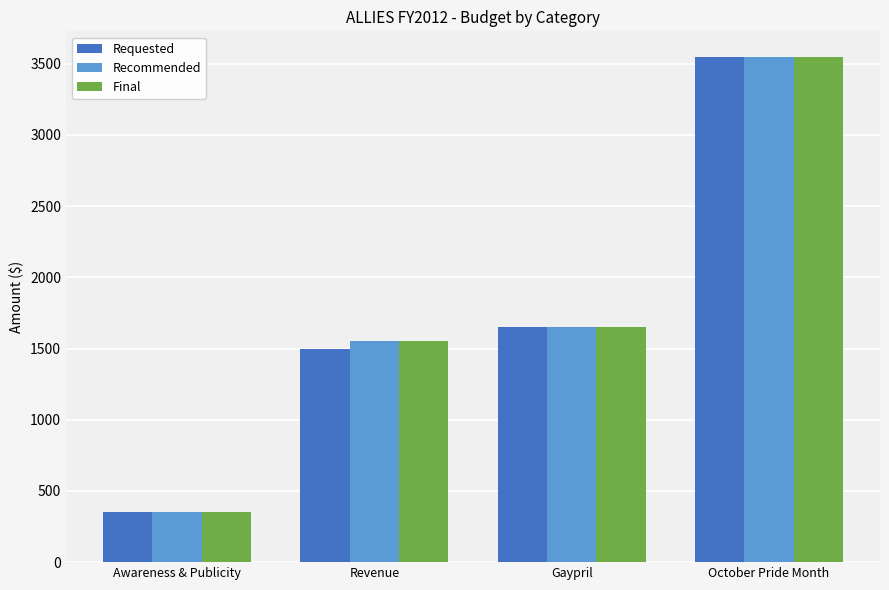

What is the label of the 4th bar from the right?

Awareness & Publicity